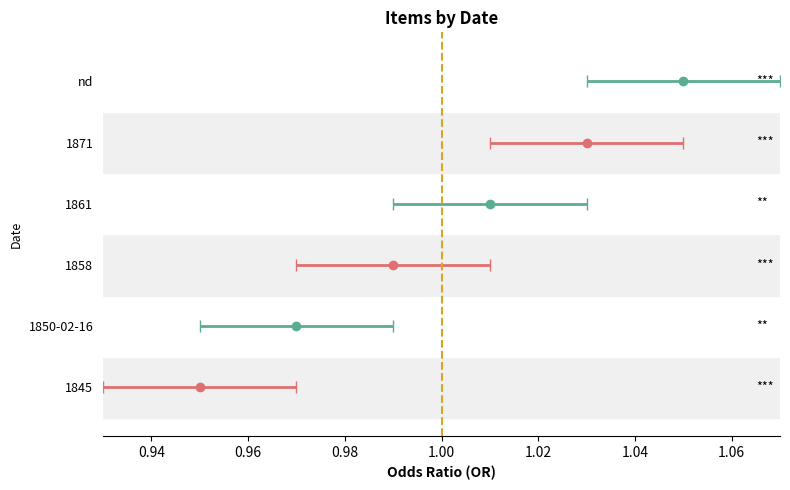

Approximately how many times larger is the value at 1845 compared to 1871?

1.0